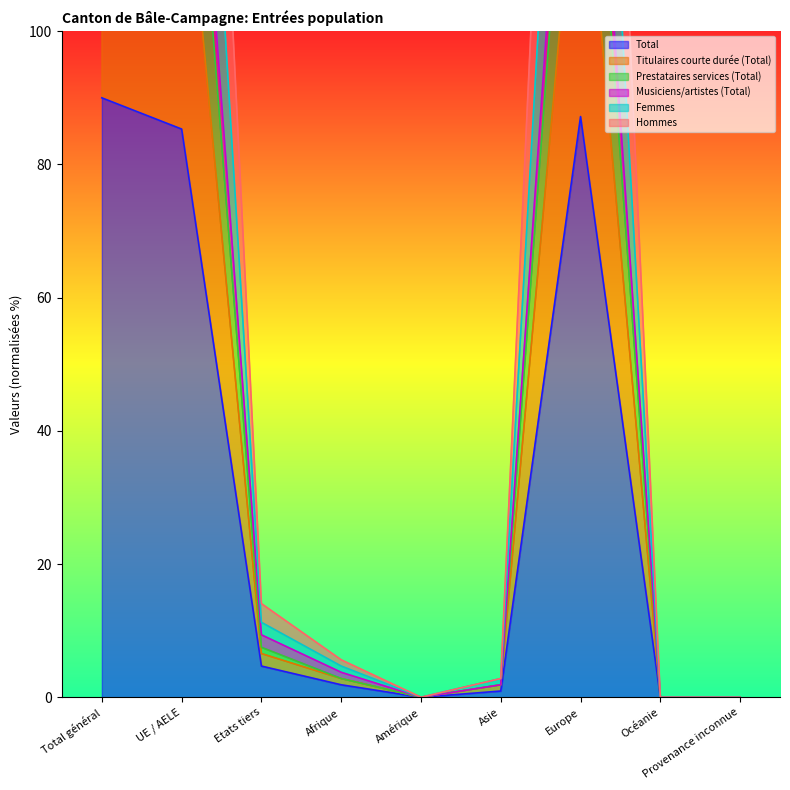

Is it true that Hommes equals 0.0 at Amérique?

True